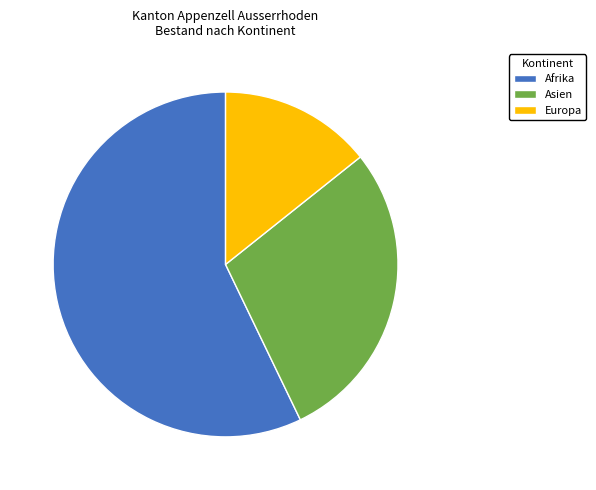

Combined, do Europa and Afrika account for over 50%?

Yes